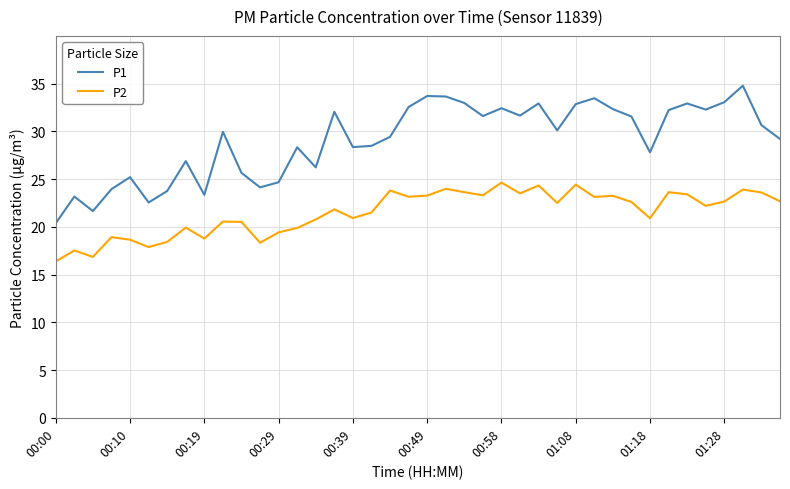

True or false: P1 and P2 intersect in this chart.

False